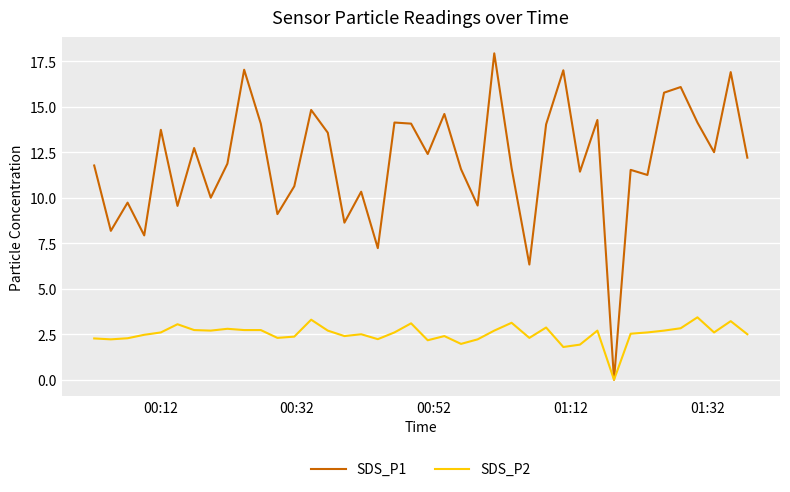

List the series in order of their overall mean, highest first.

SDS_P1, SDS_P2